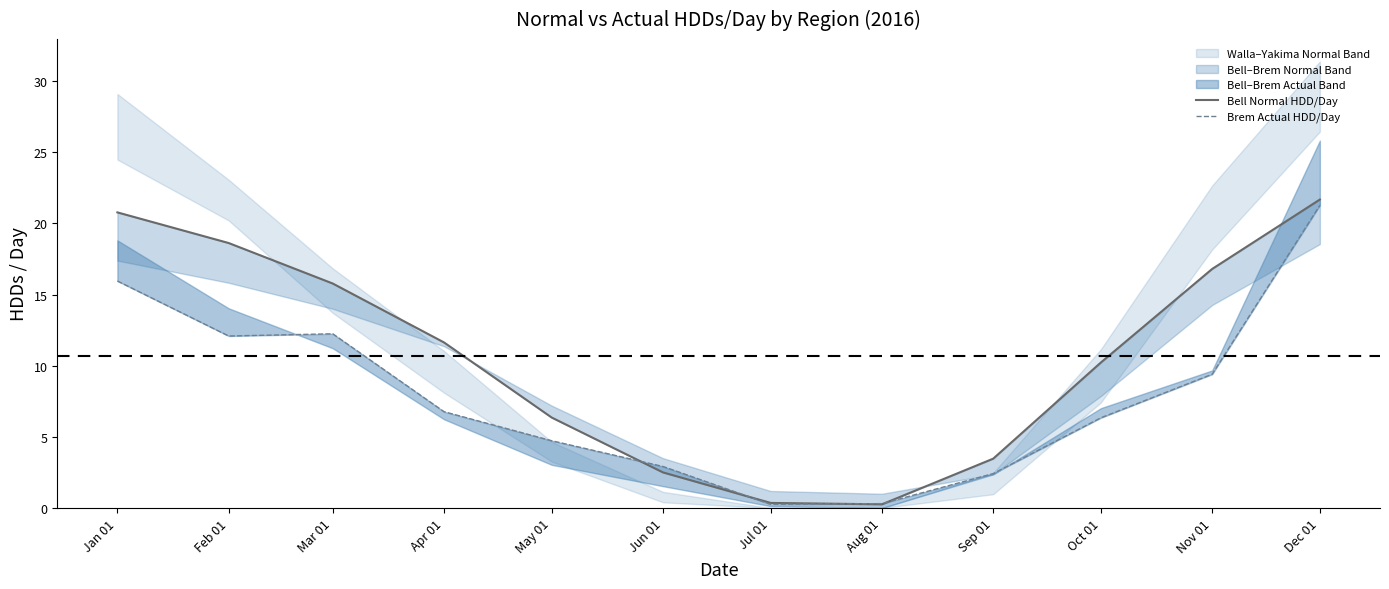

What is the total value across all series at Mar 01?

28.0